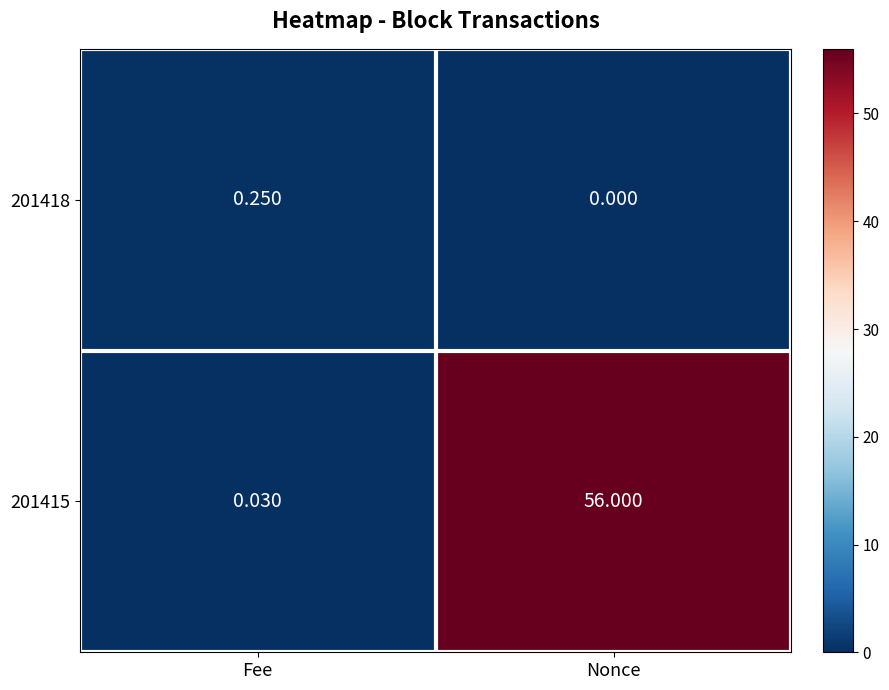

Rank the categories by 201418 value from highest to lowest.

Fee, Nonce